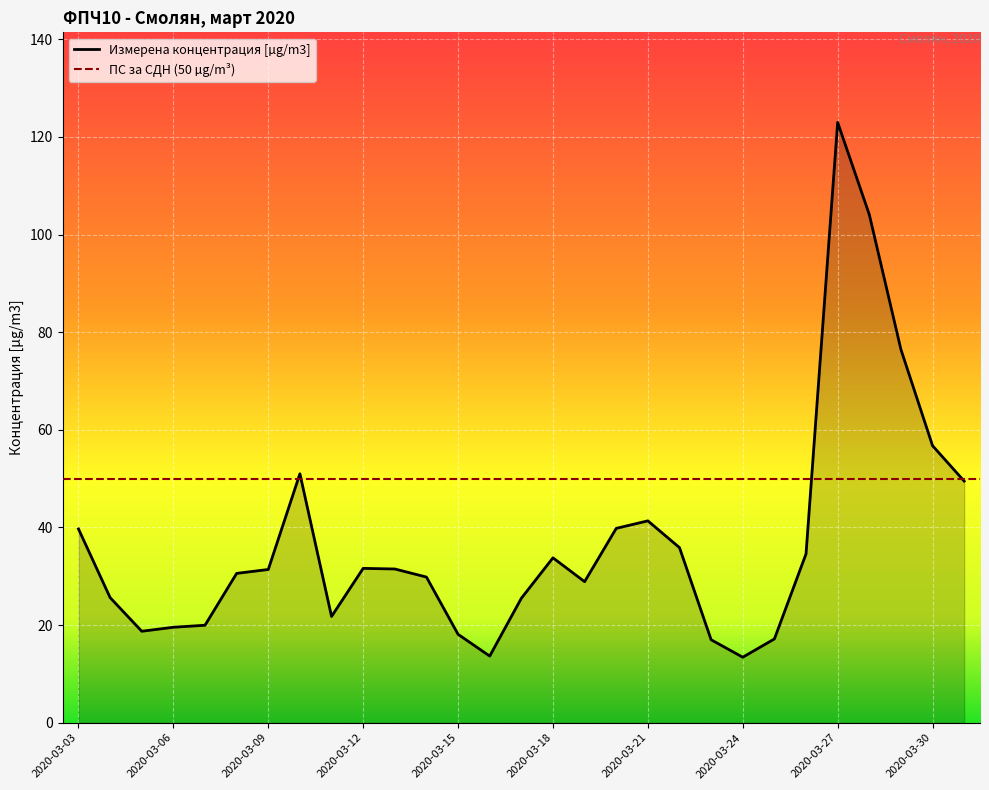

How many interior local peaks (higher than both neighbors) does the data have?

5